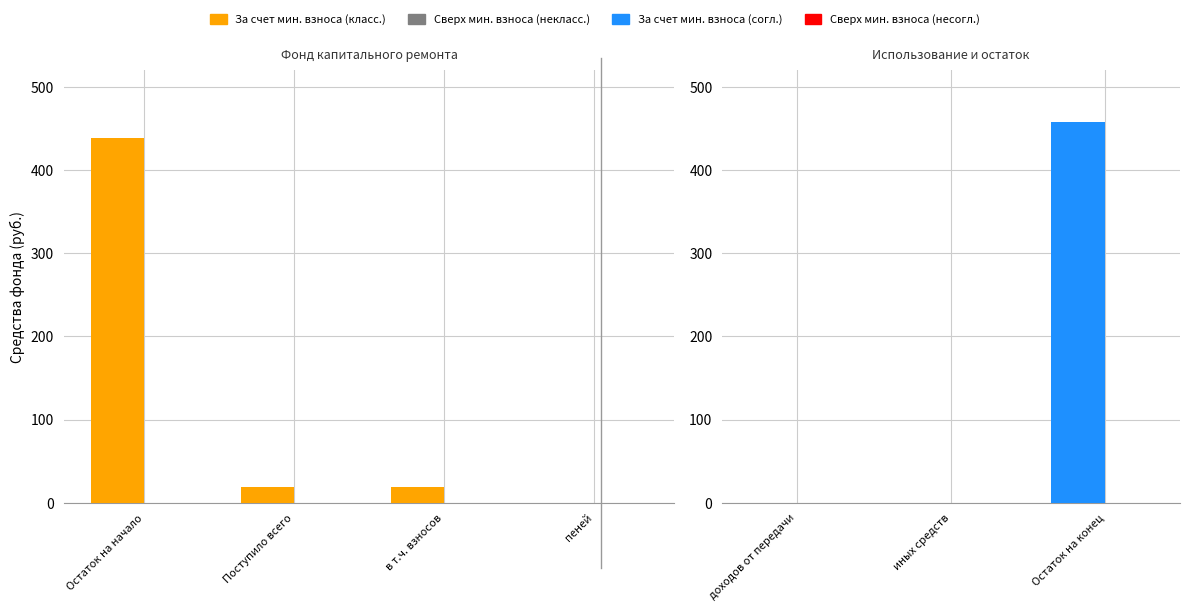

At иных средств, list the series in order from smallest to largest.

за счет минимального взноса, сверх минимального размера взноса